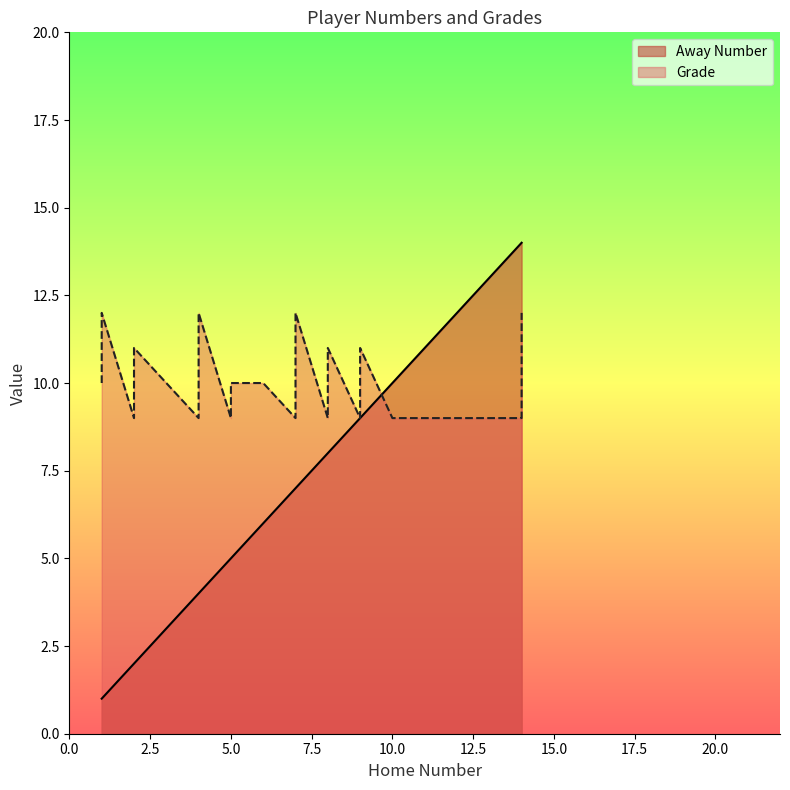

What is the spread (max minus min) of values at 1?

9